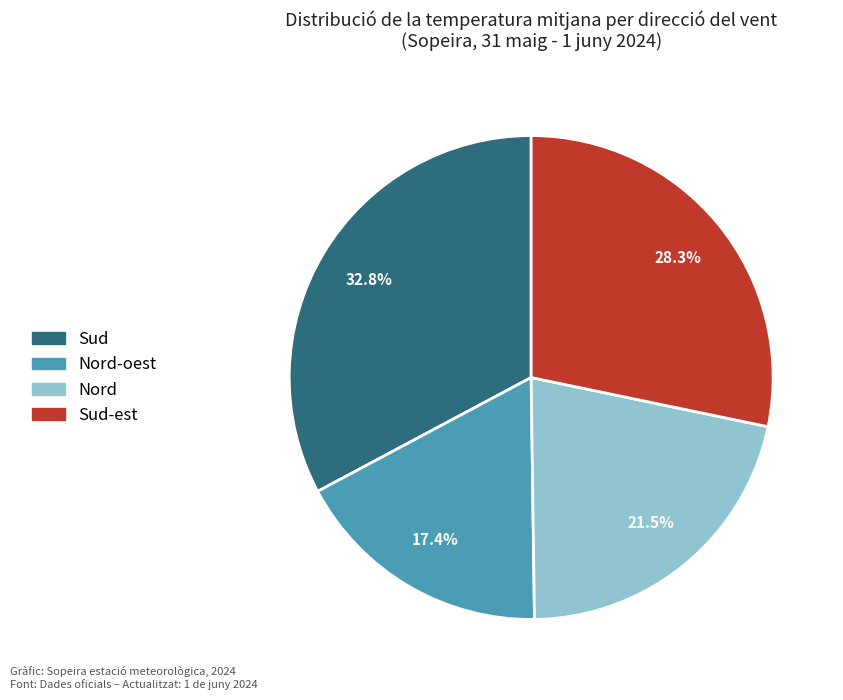

How many slices are in this pie chart?

4